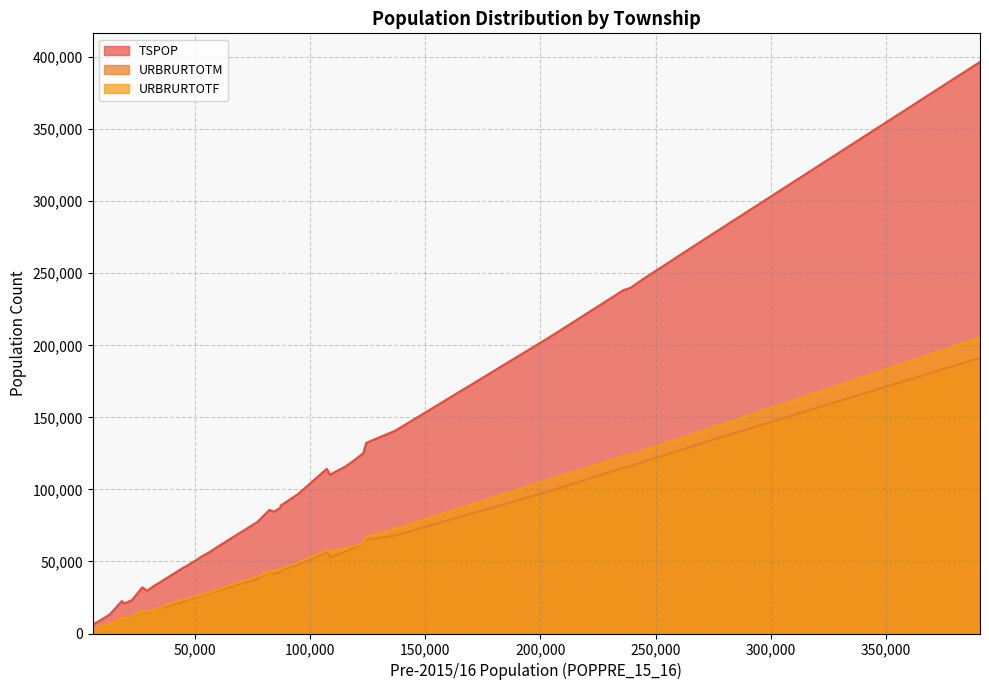

At 56232, list the series in order from largest to smallest.

TSPOP, URBRURTOTF, URBRURTOTM